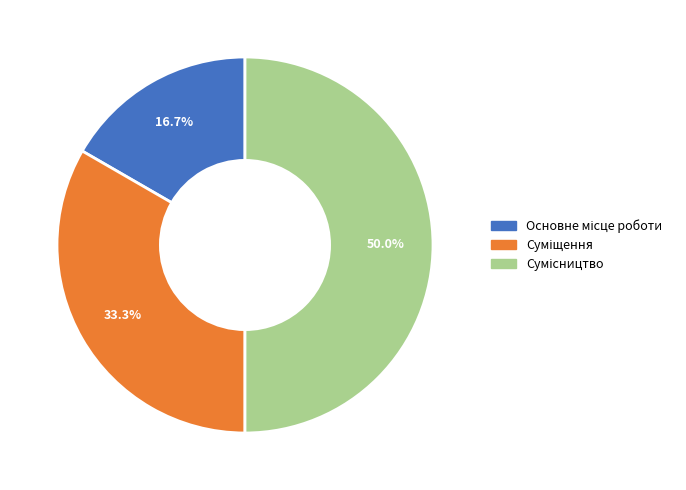

Which slice is the largest?

Сумісництво